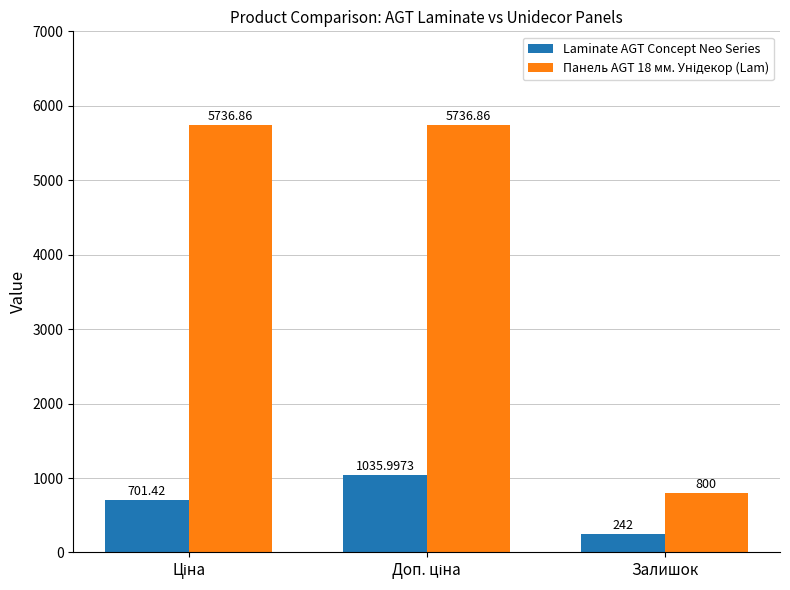

What is the label of the 1st bar from the right?

Залишок